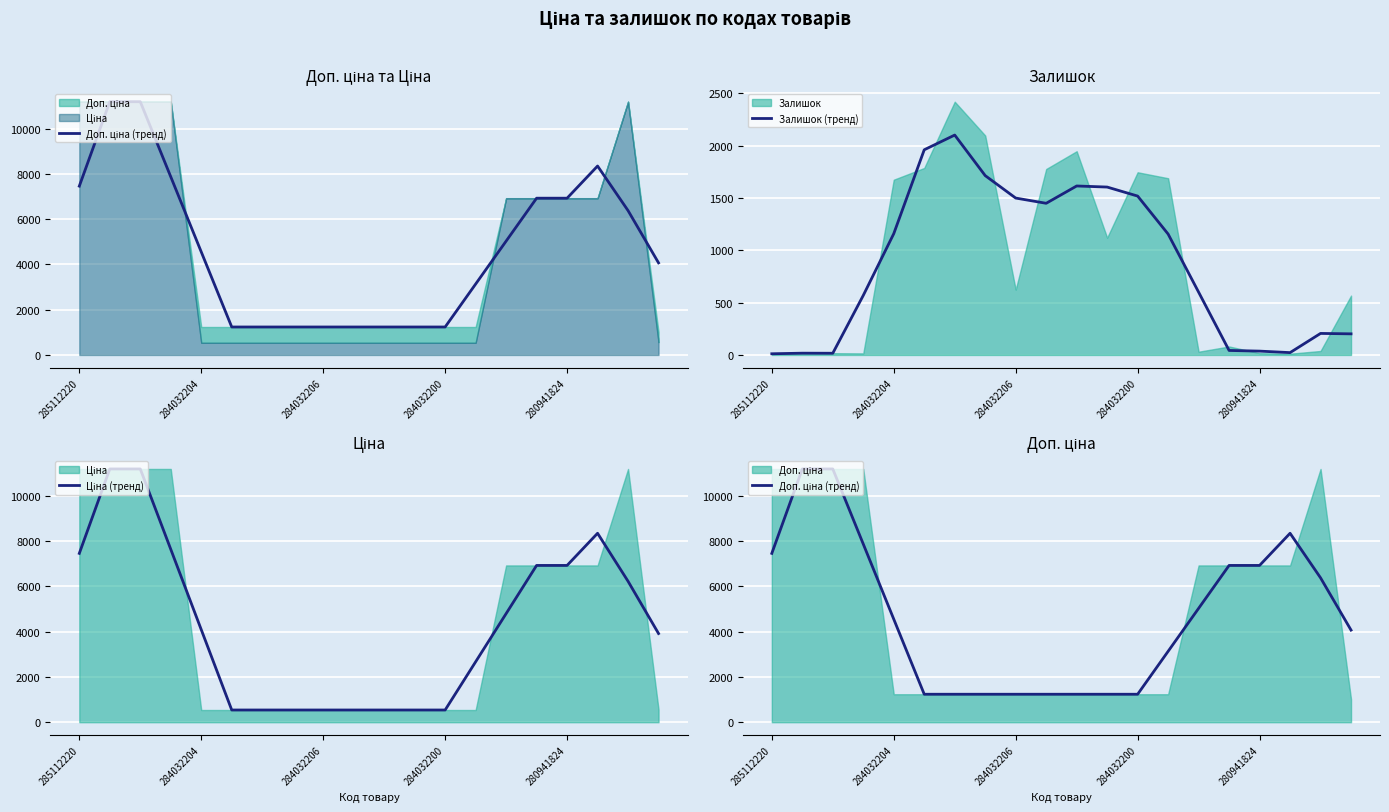

True or false: Залишок (тренд) has a value of 399.8 at 284032200.

False